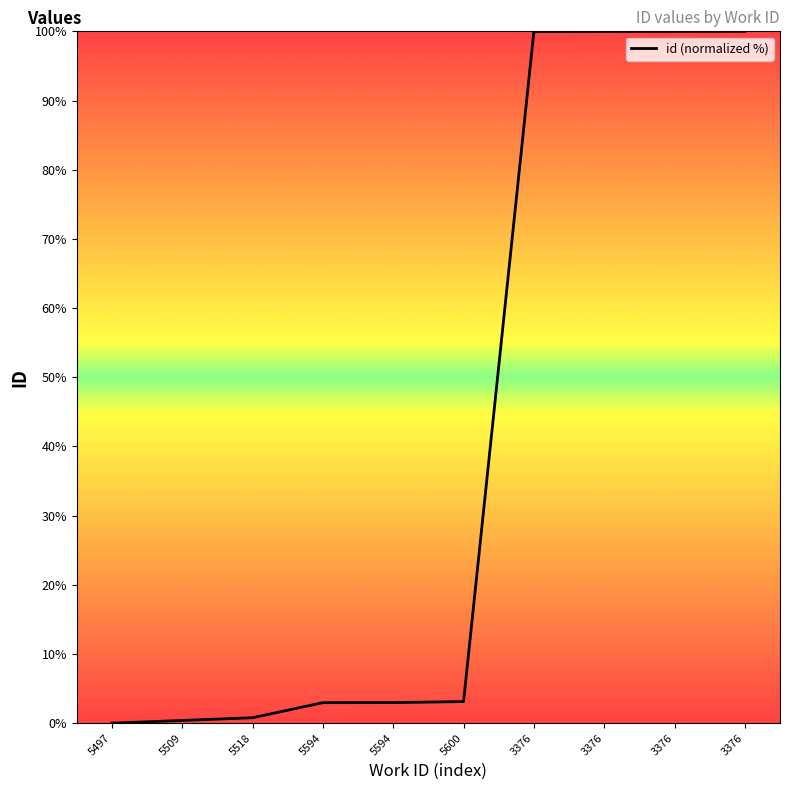

What is the change in value from 5594 to 3376?

+97.0